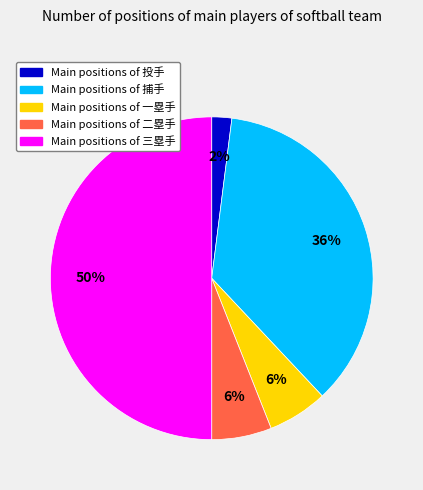

To the nearest percent, what is the average slice percentage?

20%